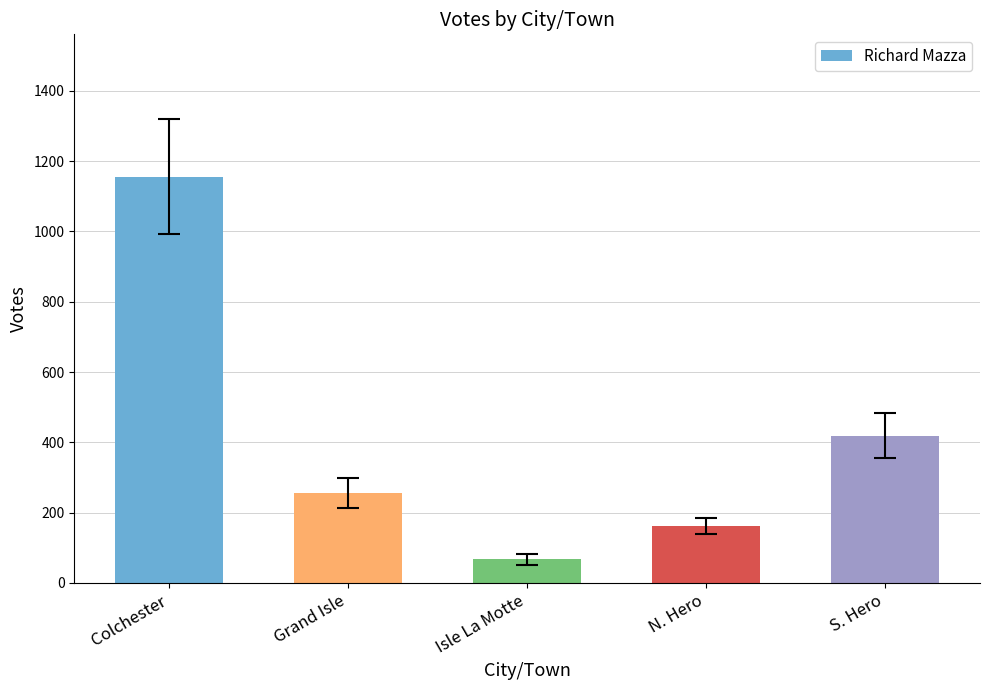

What is the label of the 4th bar from the left?

N. Hero